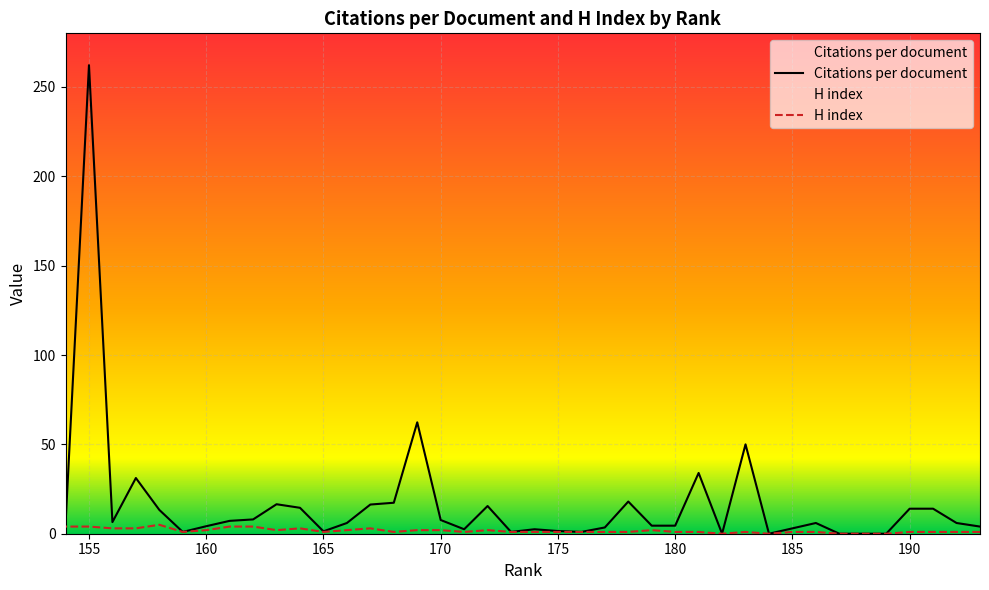

Which label corresponds to the largest value in the chart?

155